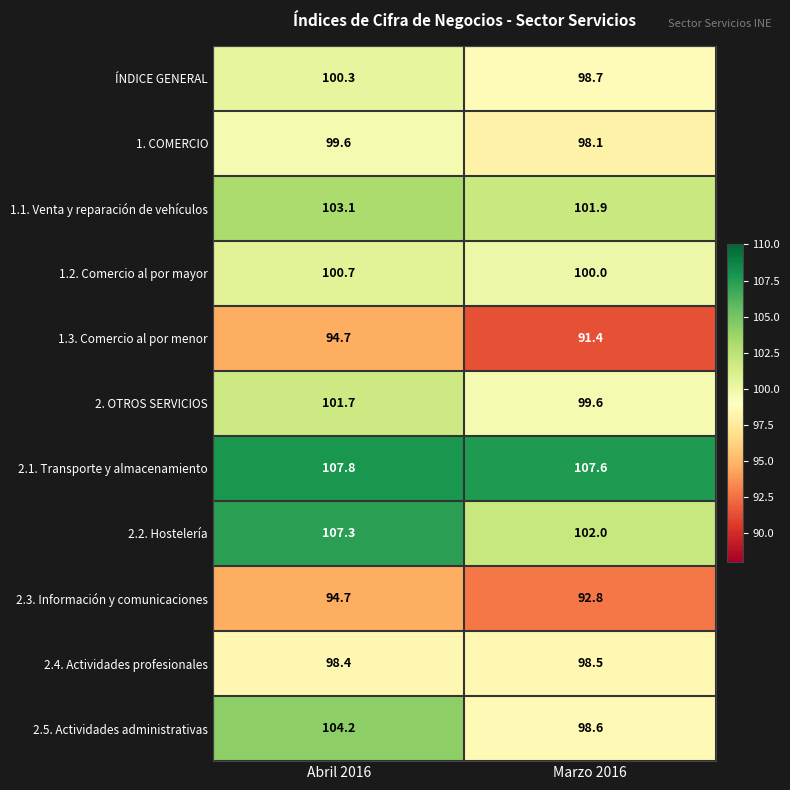

Which series has the largest total across all categories?

2.1. Transporte y almacenamiento